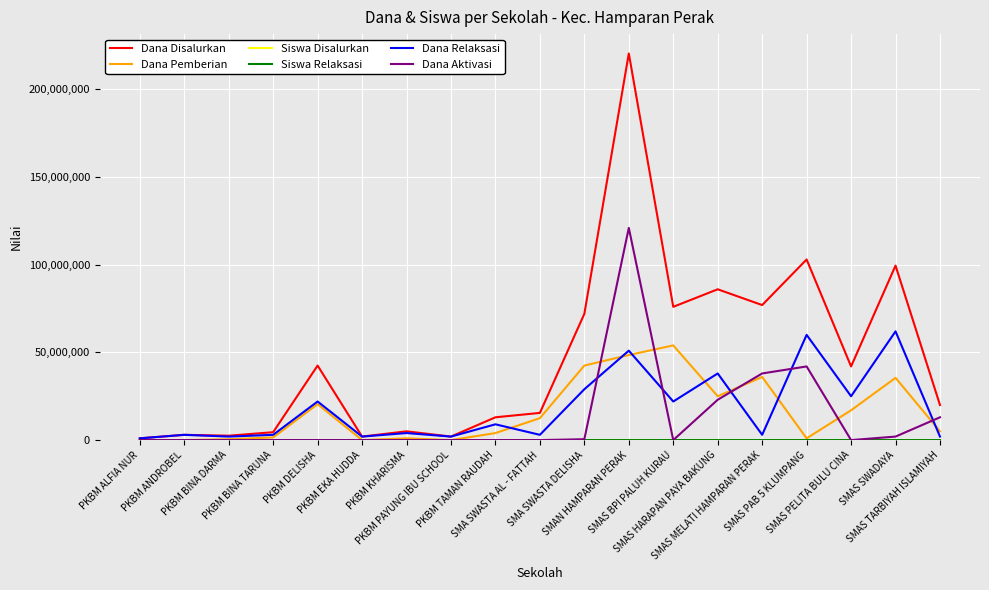

What is the spread (max minus min) of values at SMAS PELITA BULU CINA?

42000000